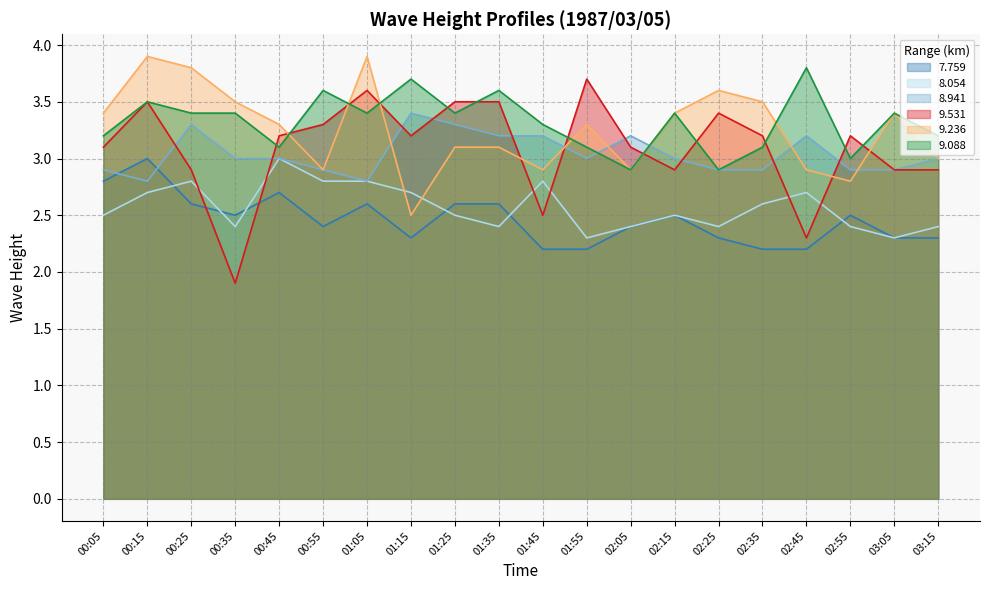

At which category does the chart reach its minimum across all series?

00:35